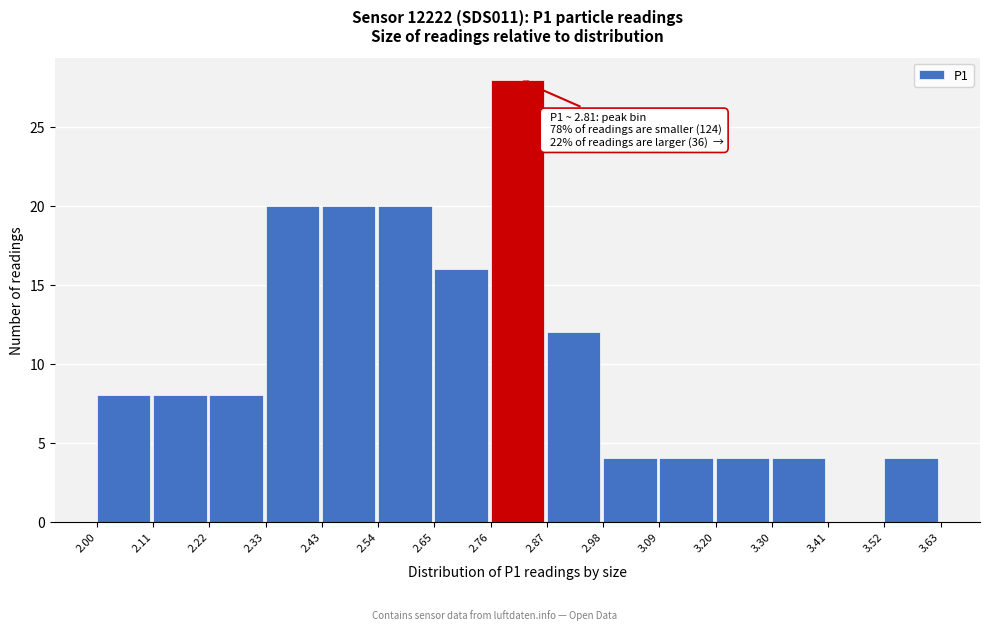

Over which range of the x-axis is the bar tallest?

2.76 to 2.87